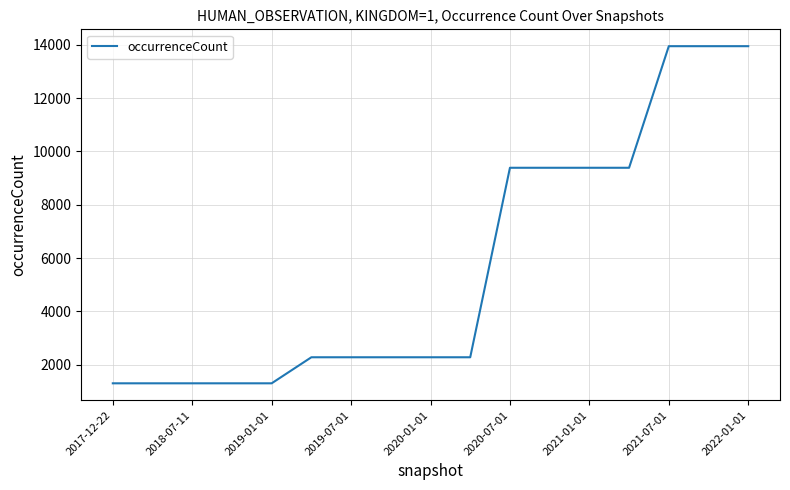

What is the maximum value shown in the chart?

13953